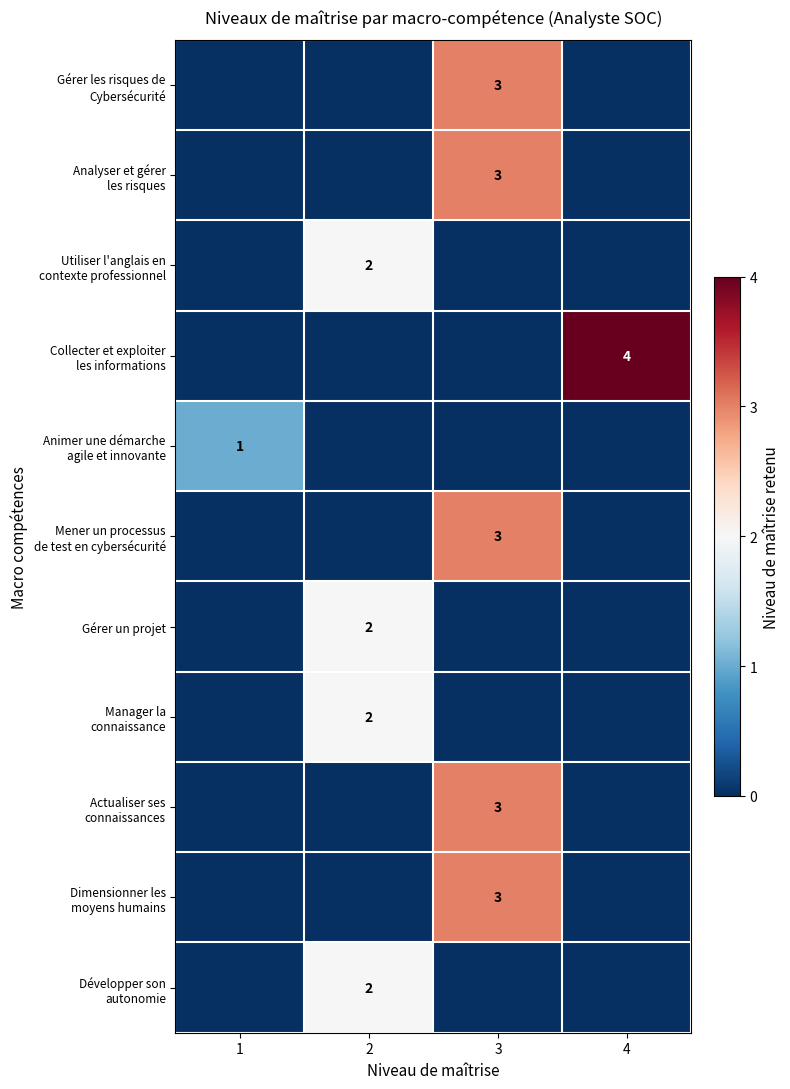

The value of Gérer un projet at 2 is 3. True or false?

False